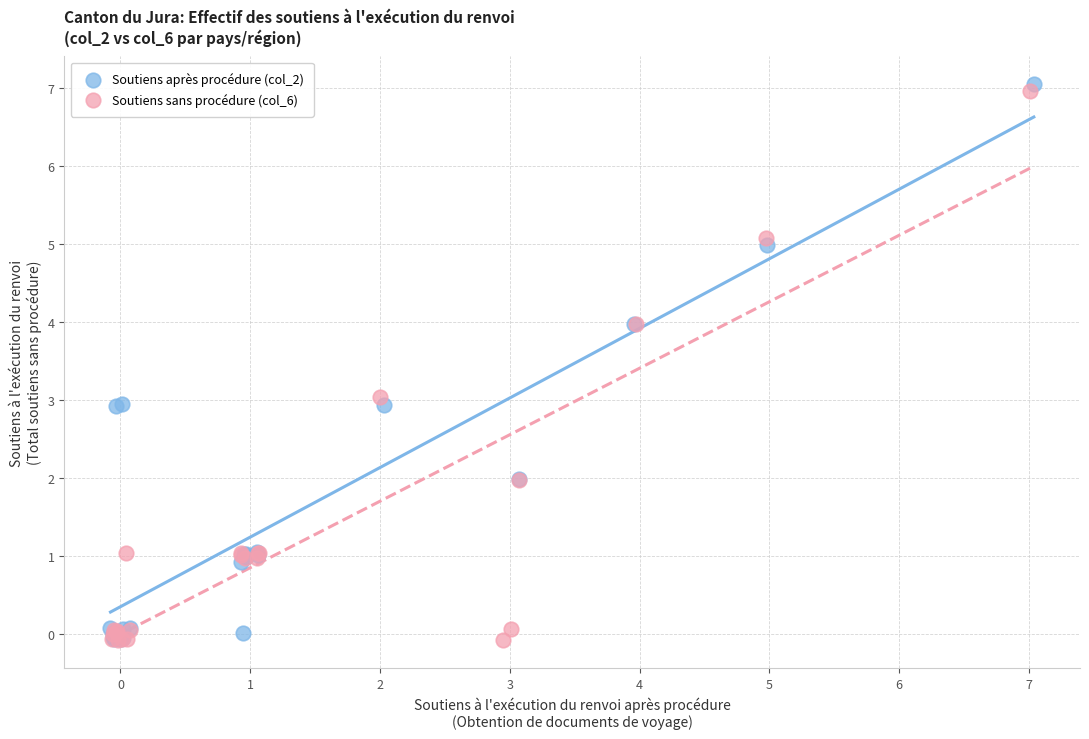

Which series has the largest Y range (max minus min)?

Soutiens après procédure (col_2)